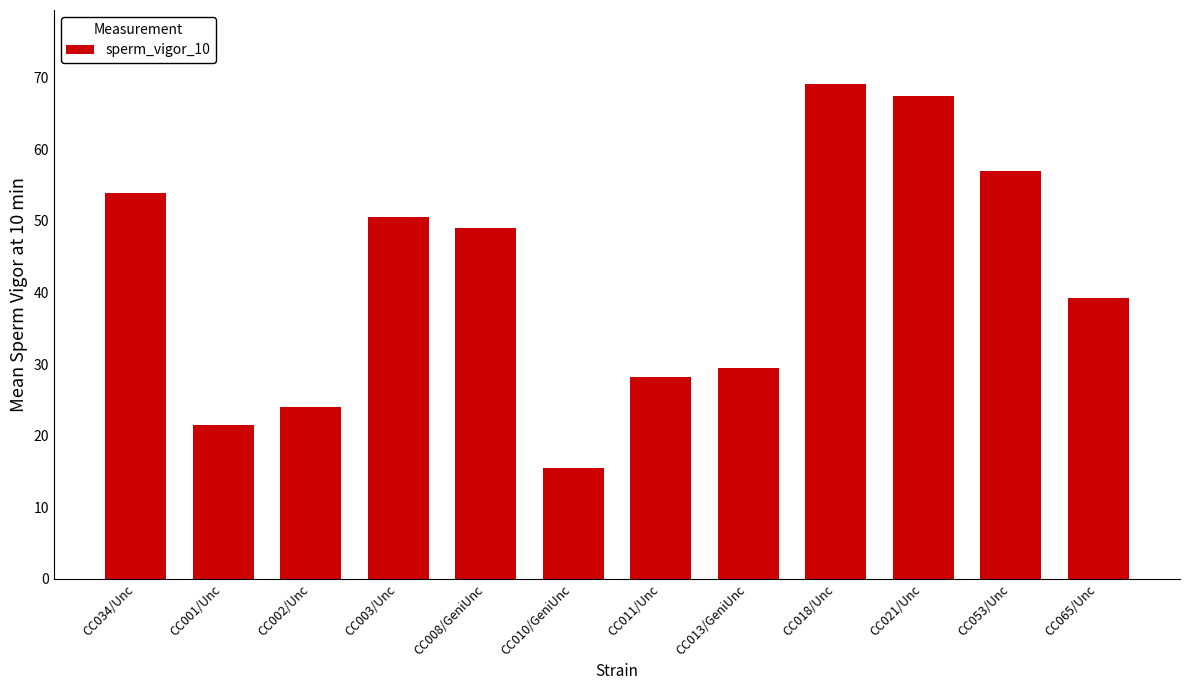

What is the smallest value displayed?

15.5